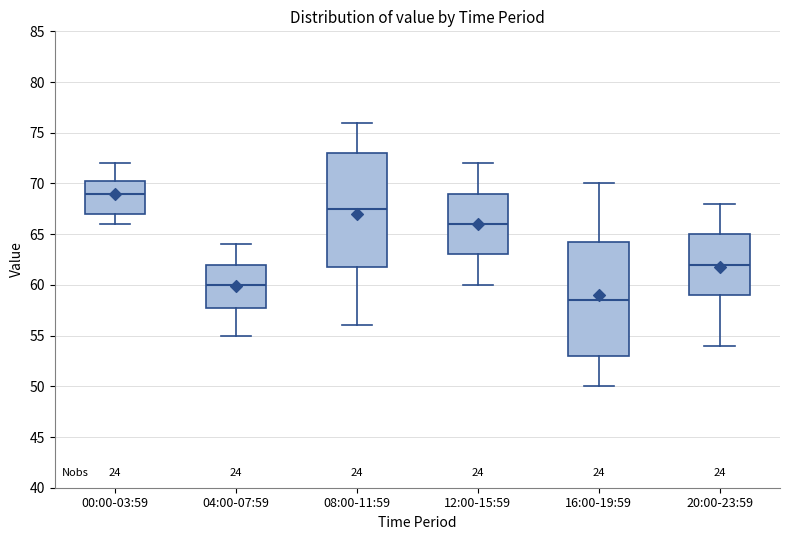

Where is the upper edge of the box for 00:00-03:59 on the y-axis? The values are not printed on the chart, so give them approximately, as read against the axis.

70.5